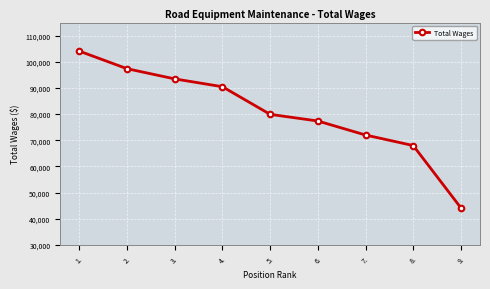

The chart shows a value of 90472 at 4.. True or false?

True